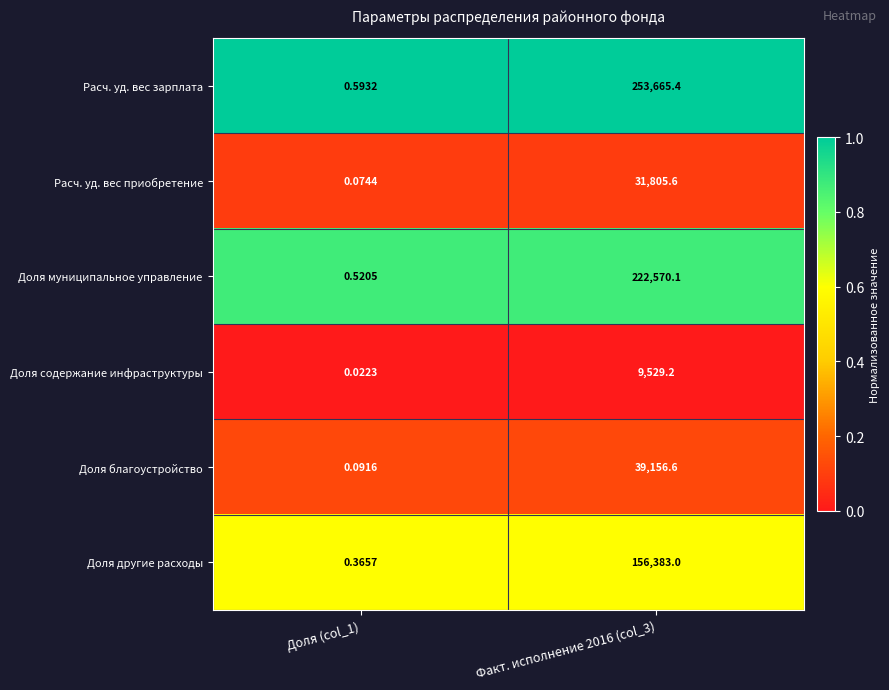

Rank the series by their maximum value, from highest to lowest.

Расч. уд. вес зарплата, Доля муниципальное управление, Доля другие расходы, Доля благоустройство, Расч. уд. вес приобретение, Доля содержание инфраструктуры